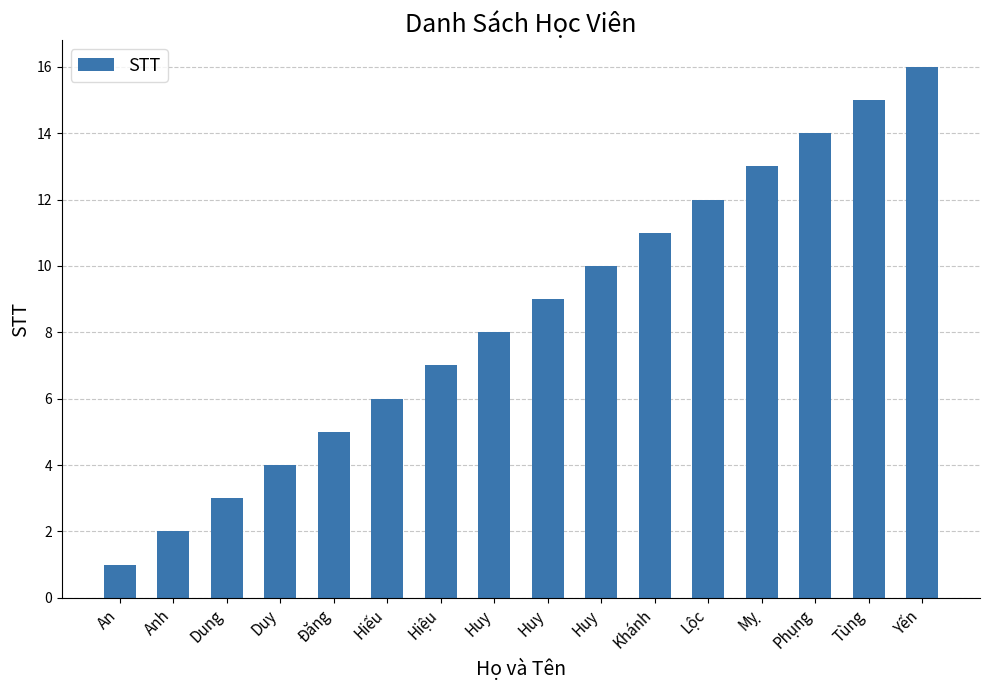

What is the approximate value at Tùng, to the nearest 5?

15